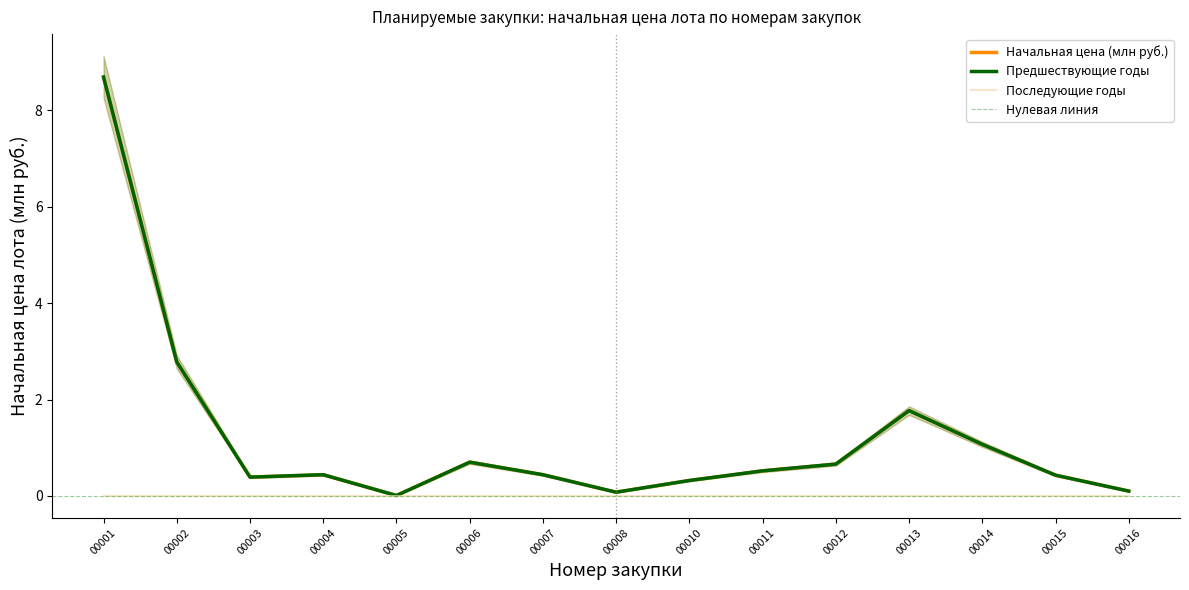

Rank the categories by Предшествующие годы value from highest to lowest.

00001, 00002, 00013, 00014, 00006, 00012, 00011, 00004, 00007, 00015, 00003, 00010, 00016, 00008, 00005